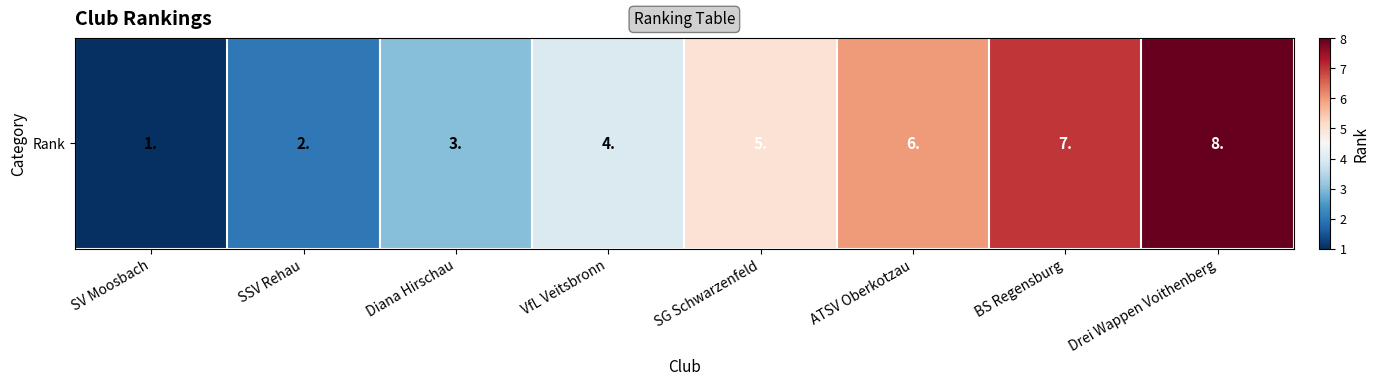

Reading right to left, what are all the values shown in this chart?

Drei Wappen Voithenberg=8	BS Regensburg=7	ATSV Oberkotzau=6	SG Schwarzenfeld=5	VfL Veitsbronn=4	Diana Hirschau=3	SSV Rehau=2	SV Moosbach=1